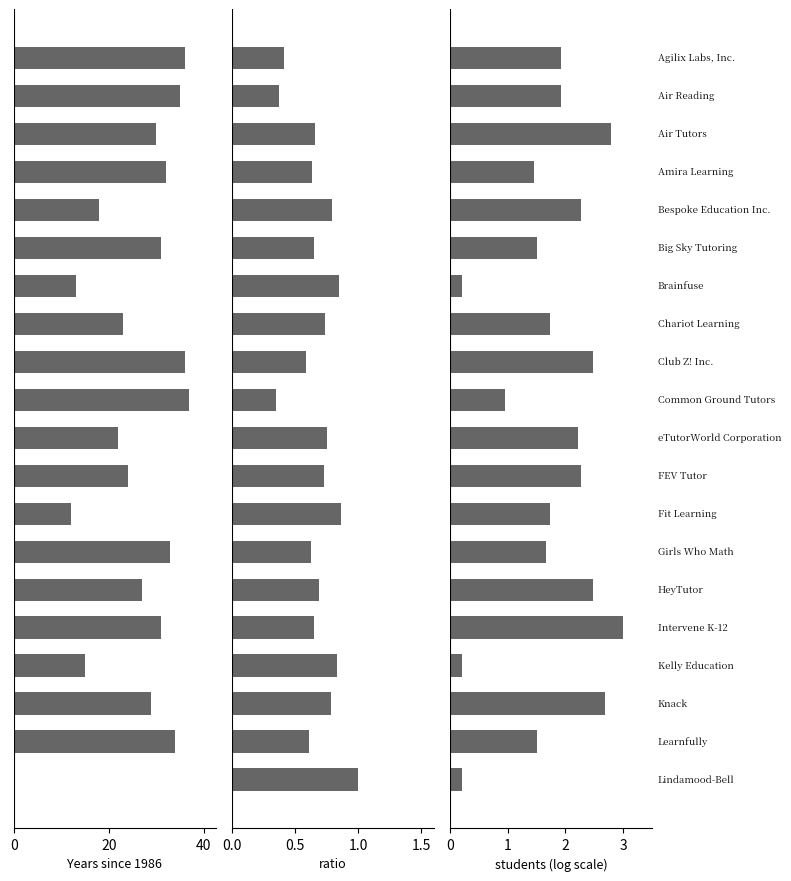

Rank the series by their maximum value, from lowest to highest.

ratio, students (log-scaled), Years since 1986